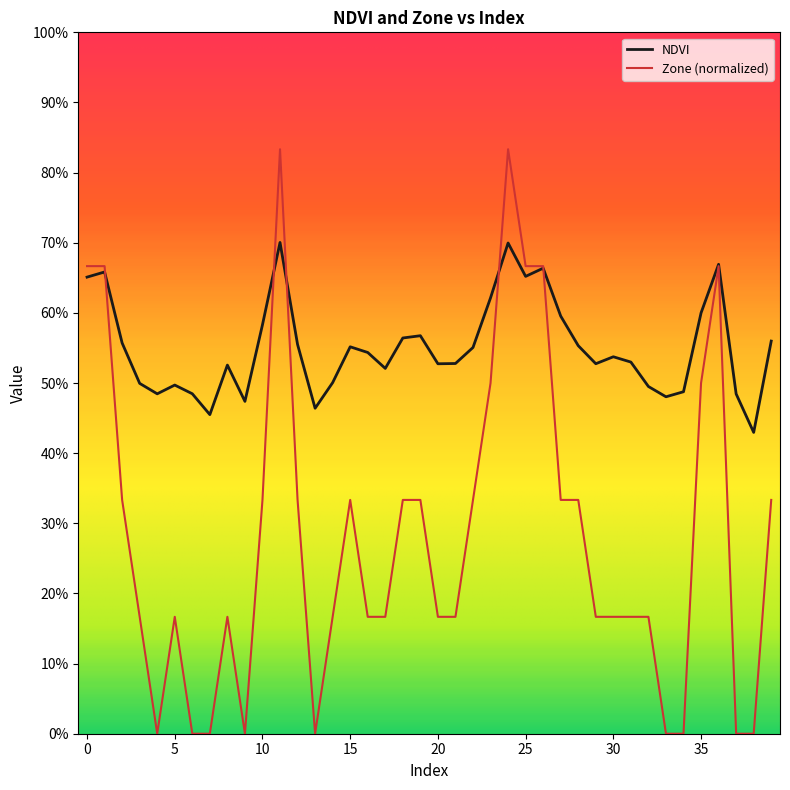

What are all the series names shown in the legend?

NDVI, Zone (normalized)